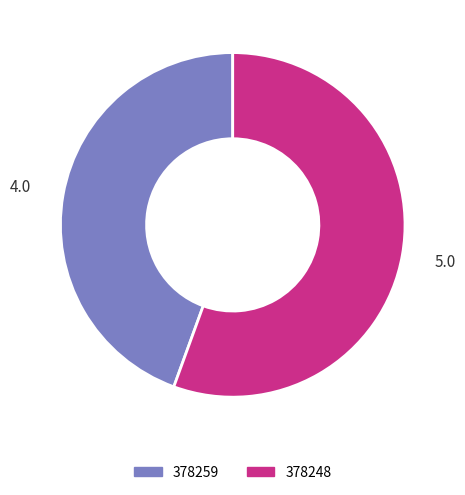

Count the number of slices in the pie.

2